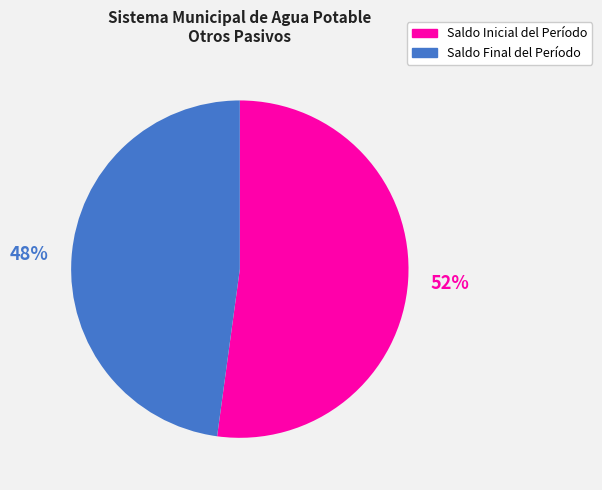

Approximately how many times larger is the value at Saldo Final del Período compared to Saldo Inicial del Período?

0.9